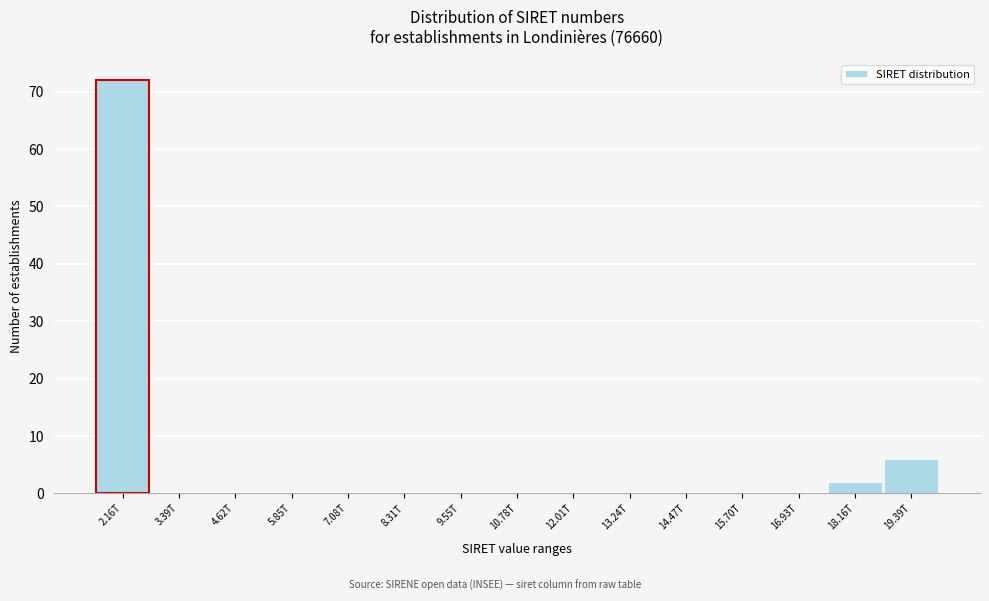

Reading right to left, what are all the values shown in this chart?

19.39T=6	18.16T=2	16.93T=0	15.70T=0	14.47T=0	13.24T=0	12.01T=0	10.78T=0	9.55T=0	8.31T=0	7.08T=0	5.85T=0	4.62T=0	3.39T=0	2.16T=72